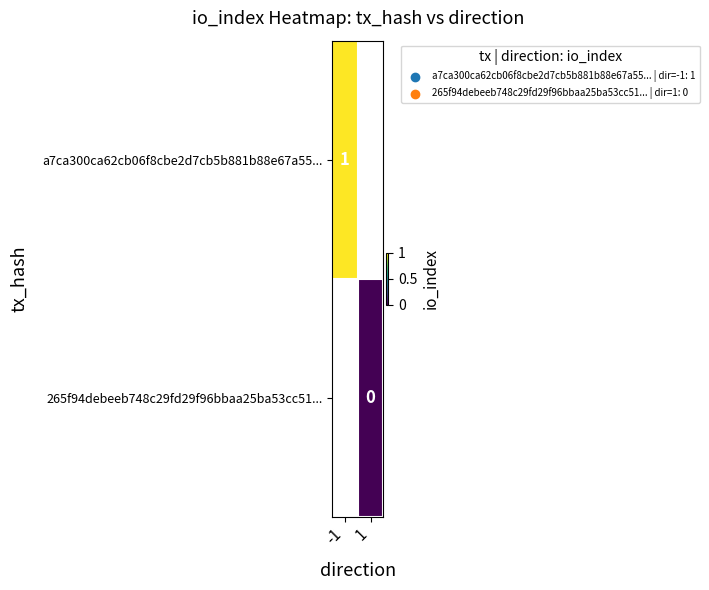

Is the value of 265f94debeeb748c29fd29f96bbaa25ba53cc51... at 1 greater than the value of a7ca300ca62cb06f8cbe2d7cb5b881b88e67a55... at -1?

No